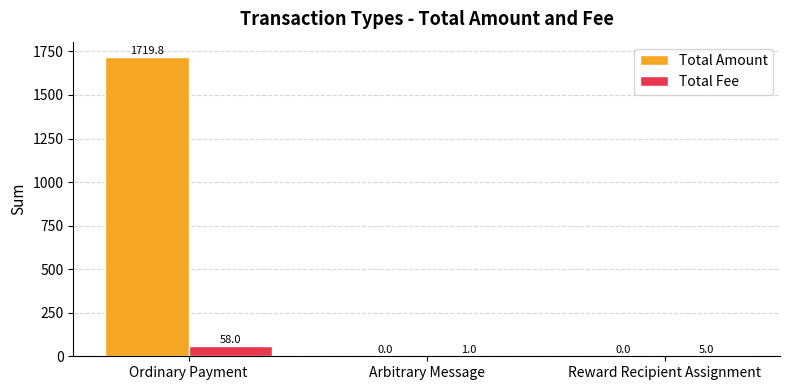

What are all the series names shown in the legend?

Total Amount, Total Fee